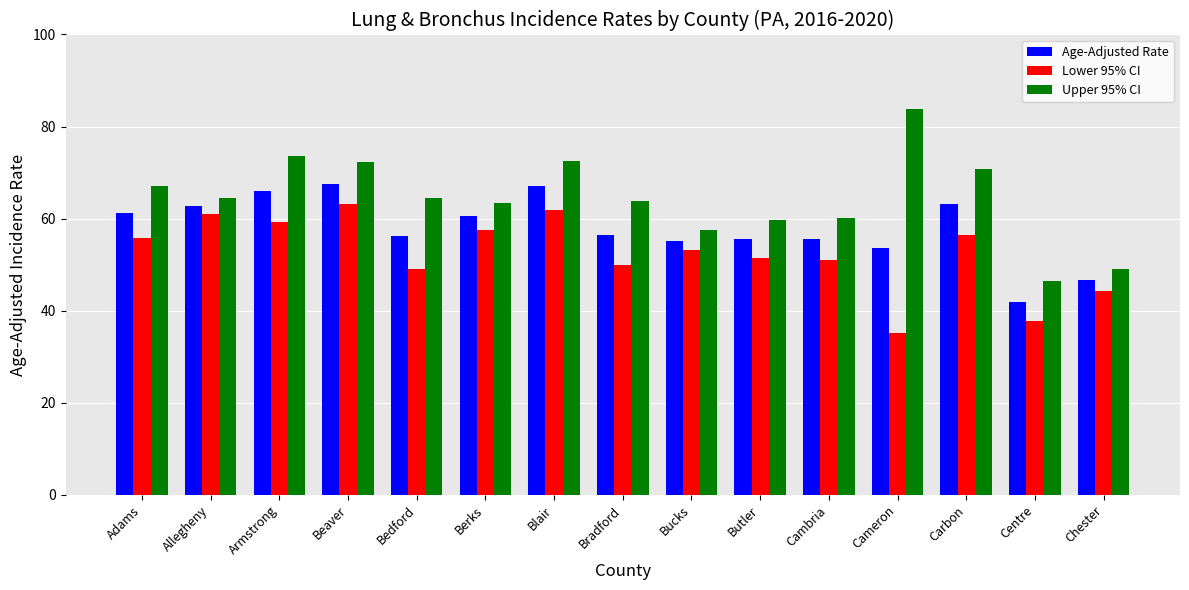

Which category has the lowest value in the Lower 95% CI series?

Cameron